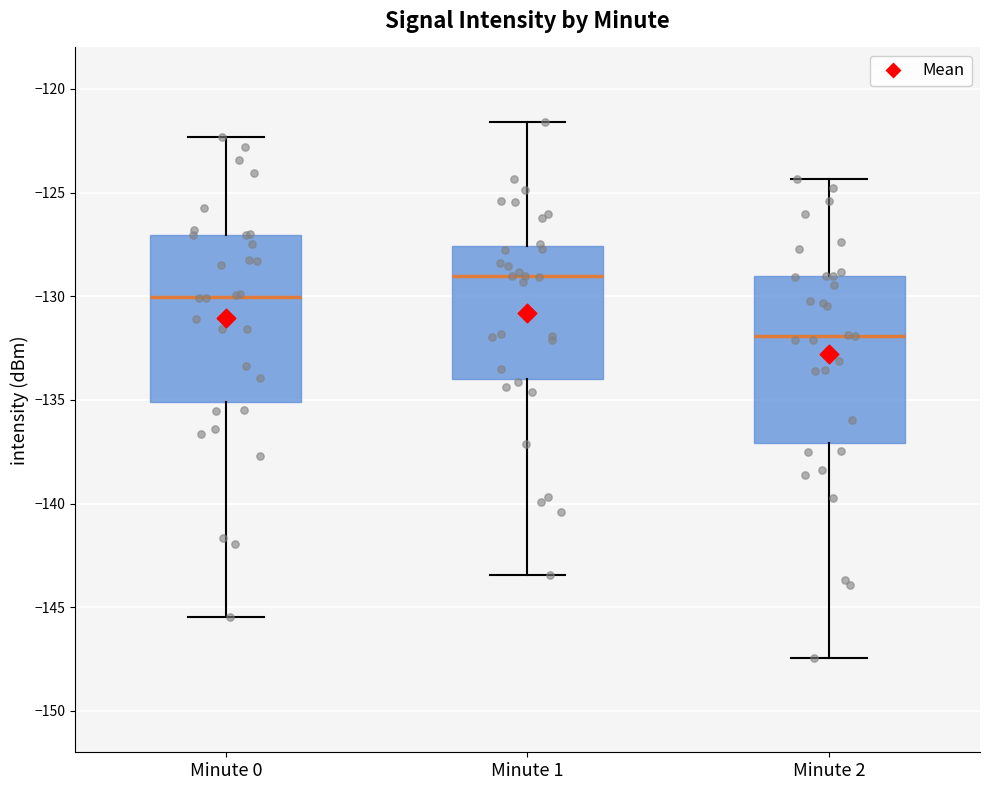

Reading left to right, transcribe this box plot: for each box, give where its median line is, the range the box spans, and where its two whiskers end, as read against the y-axis. The values are not printed on the chart, so give them approximately, as read against the axis.

Minute 0: median -130.0, box -135.0 to -127.0, whiskers -145.5 to -122.5
Minute 1: median -129.0, box -134.0 to -127.5, whiskers -143.5 to -121.5
Minute 2: median -132.0, box -137.0 to -129.0, whiskers -147.5 to -124.5